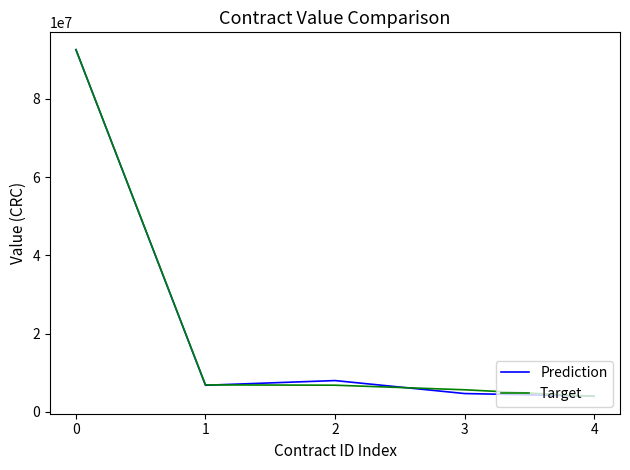

Which series changed the most between 0 and 2?

Target